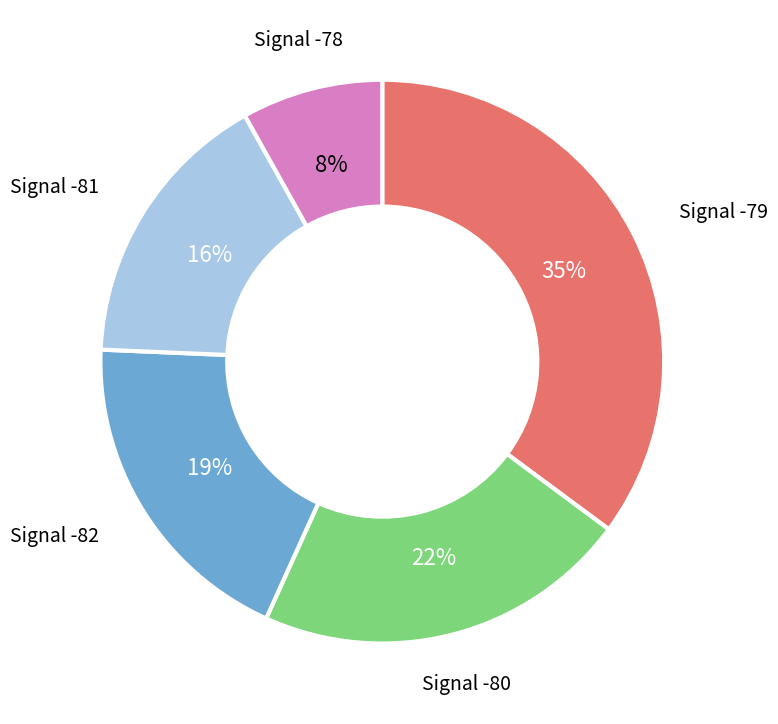

To the nearest percent, what is the difference between the largest and smallest slice percentages?

27%